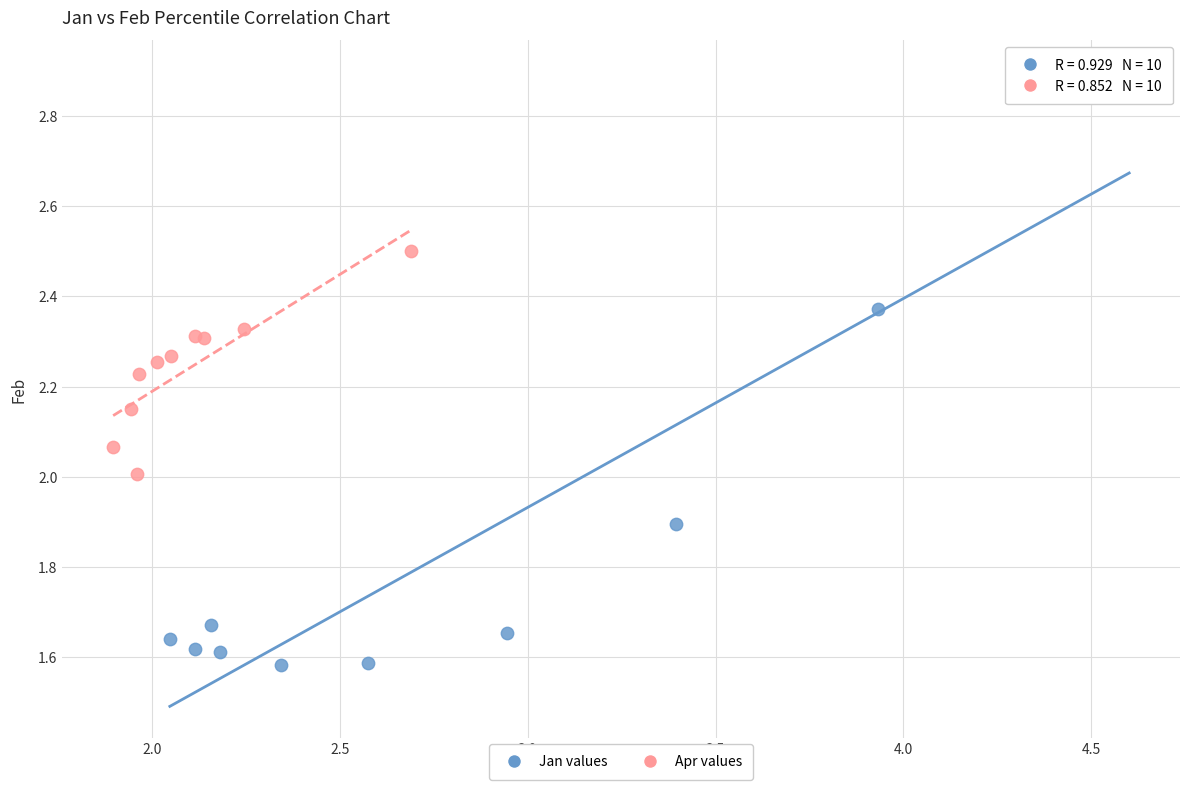

Which series has the widest spread of Y values?

Jan values